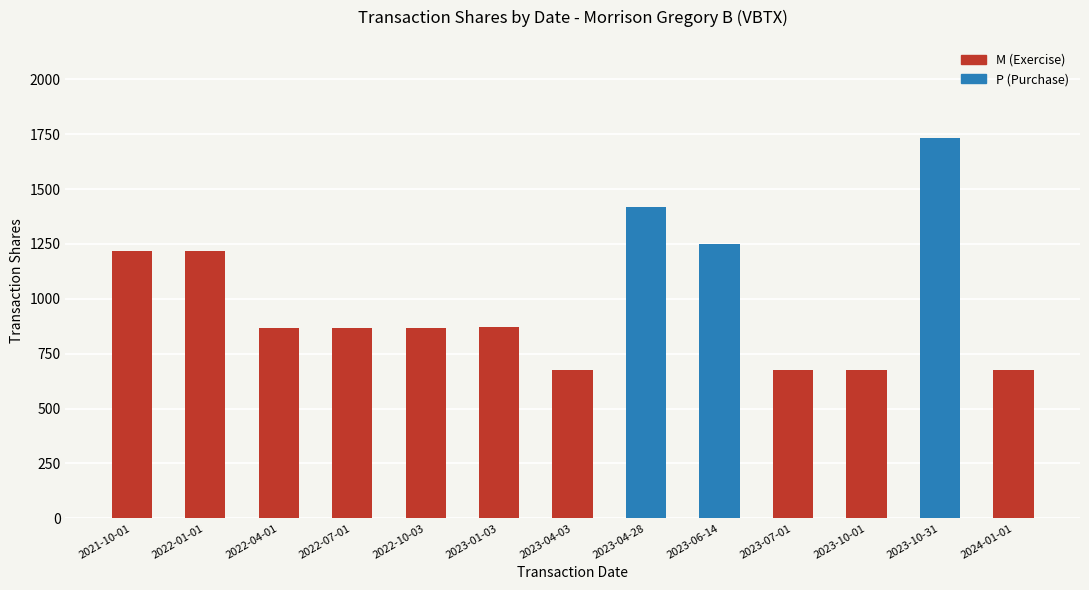

The M (Exercise) series shows 736 at 2021-10-01. True or false?

False